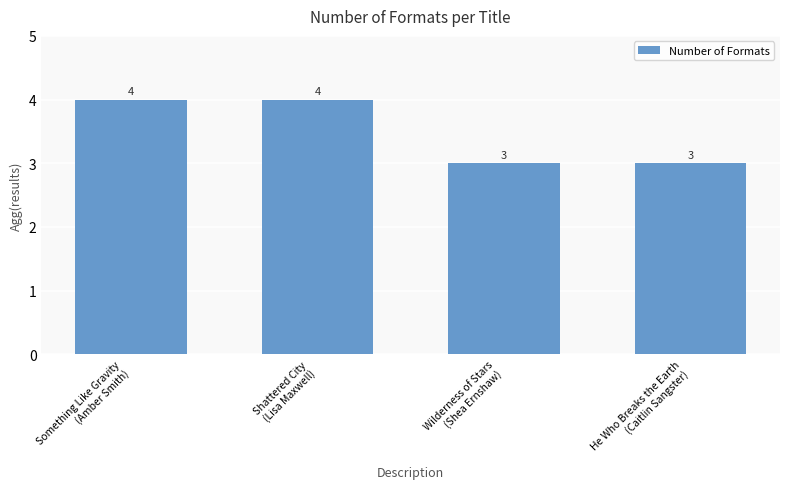

What is the value of the 4th bar from the left?

3